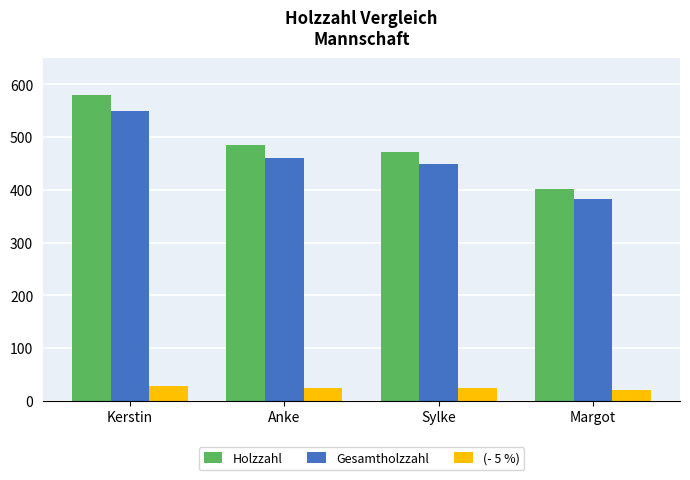

At which label does Holzzahl reach its peak?

Kerstin